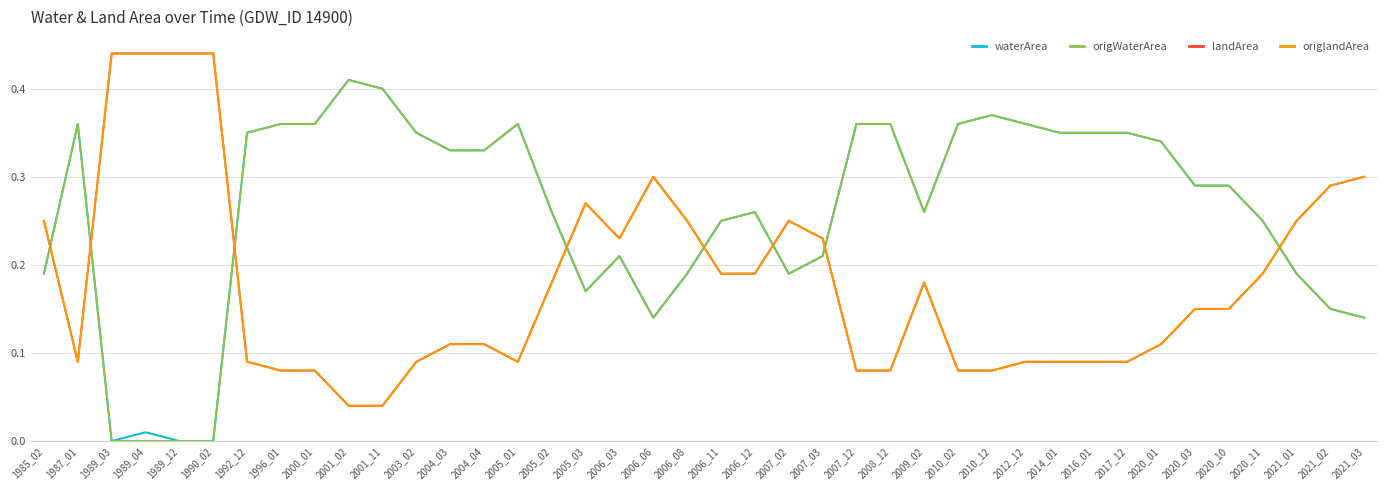

What is the difference between the maximum and second lowest values in the origWaterArea series?

0.4